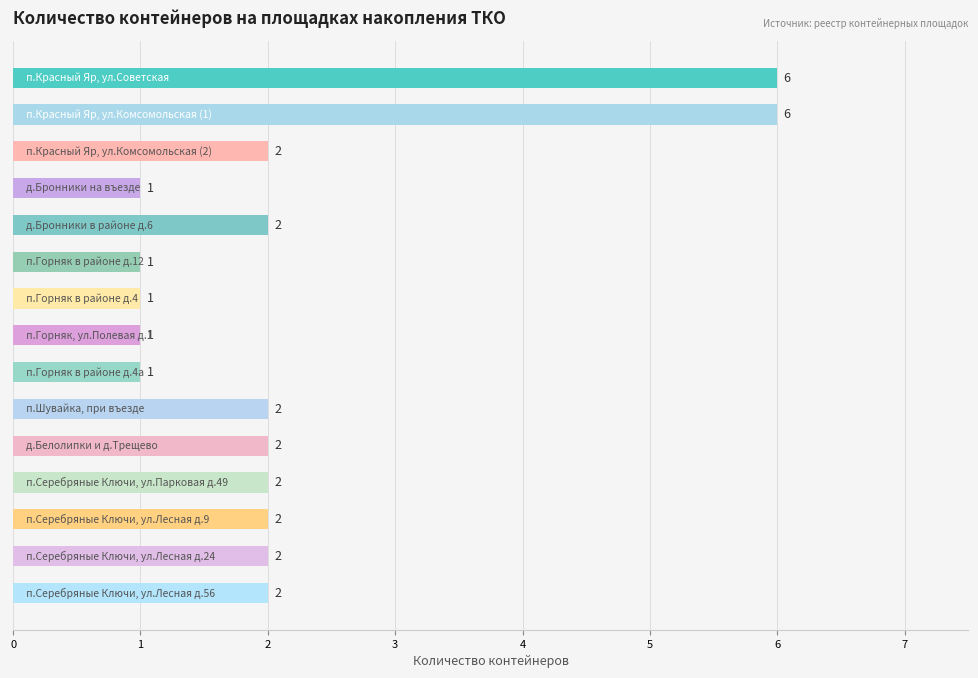

What is the sum of all values?

33